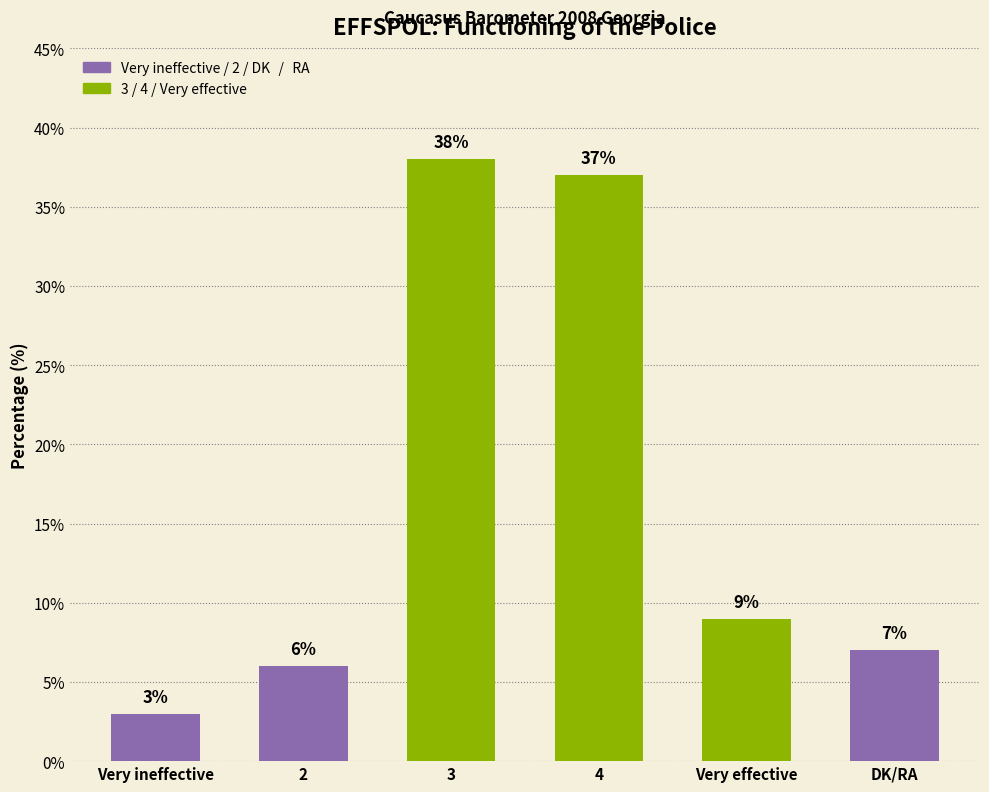

What is the greatest value displayed?

38